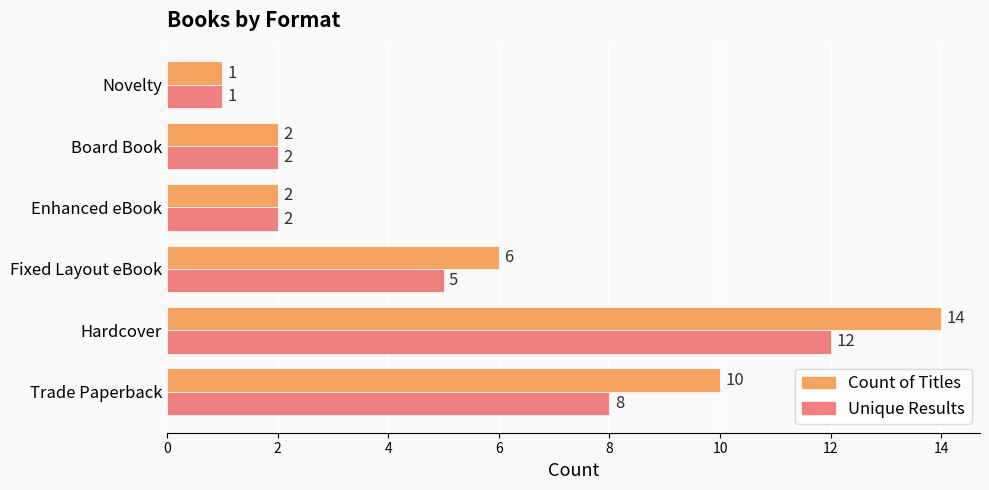

What is the highest value of the Unique Results series?

12